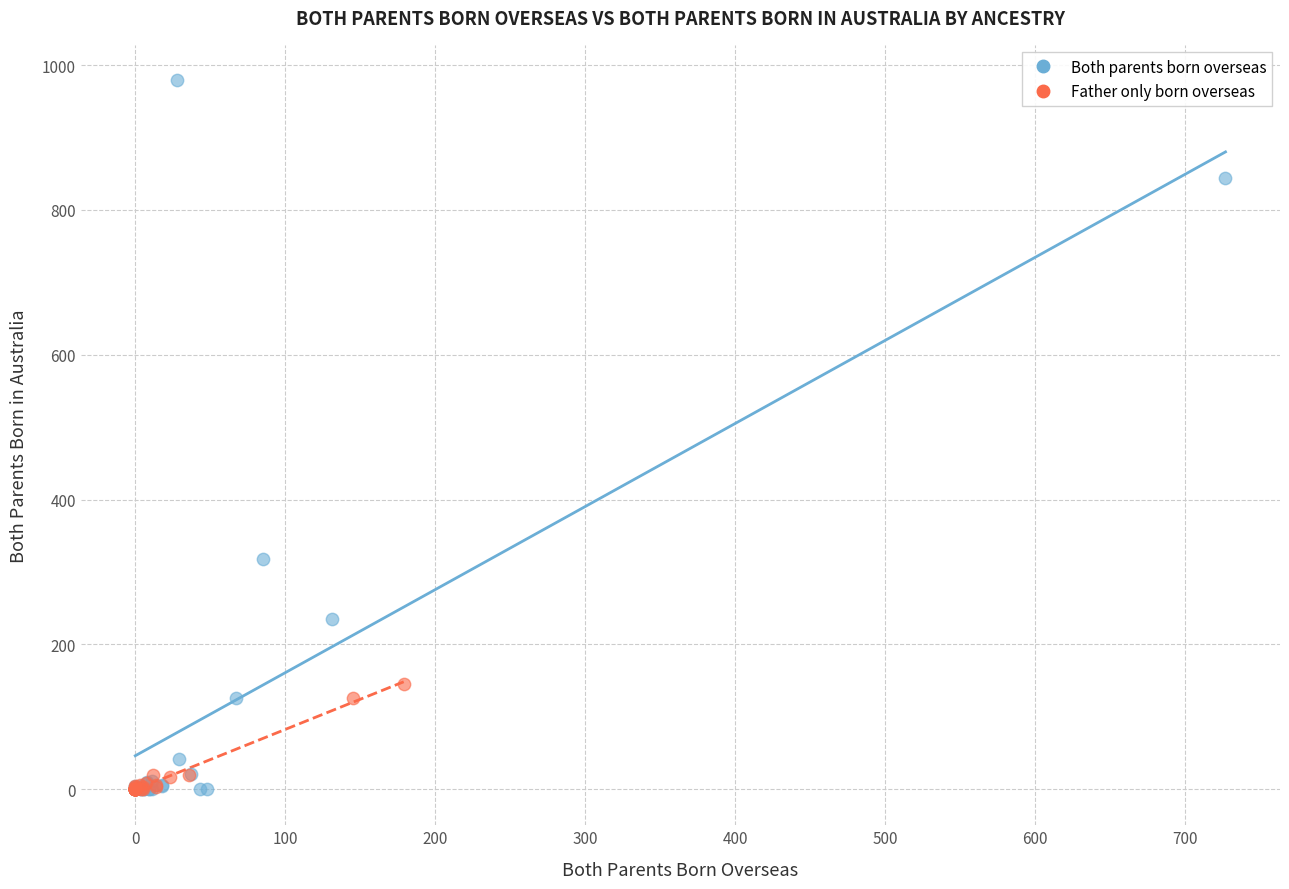

Which series contains the highest Y value?

Both parents born overseas